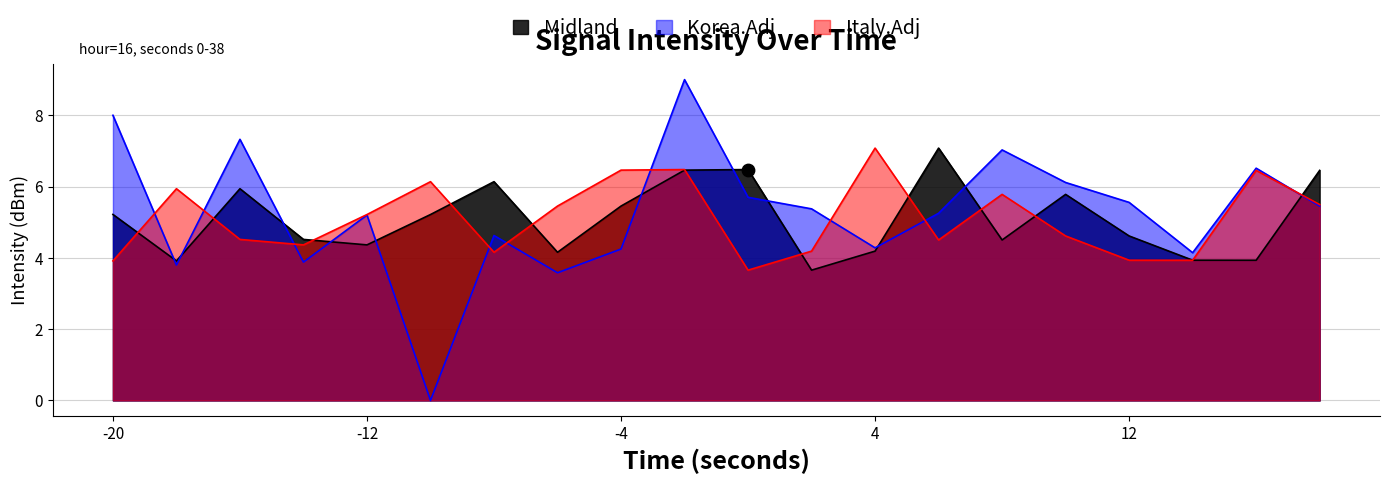

Which series contains the lowest Y value?

Korea.Adj